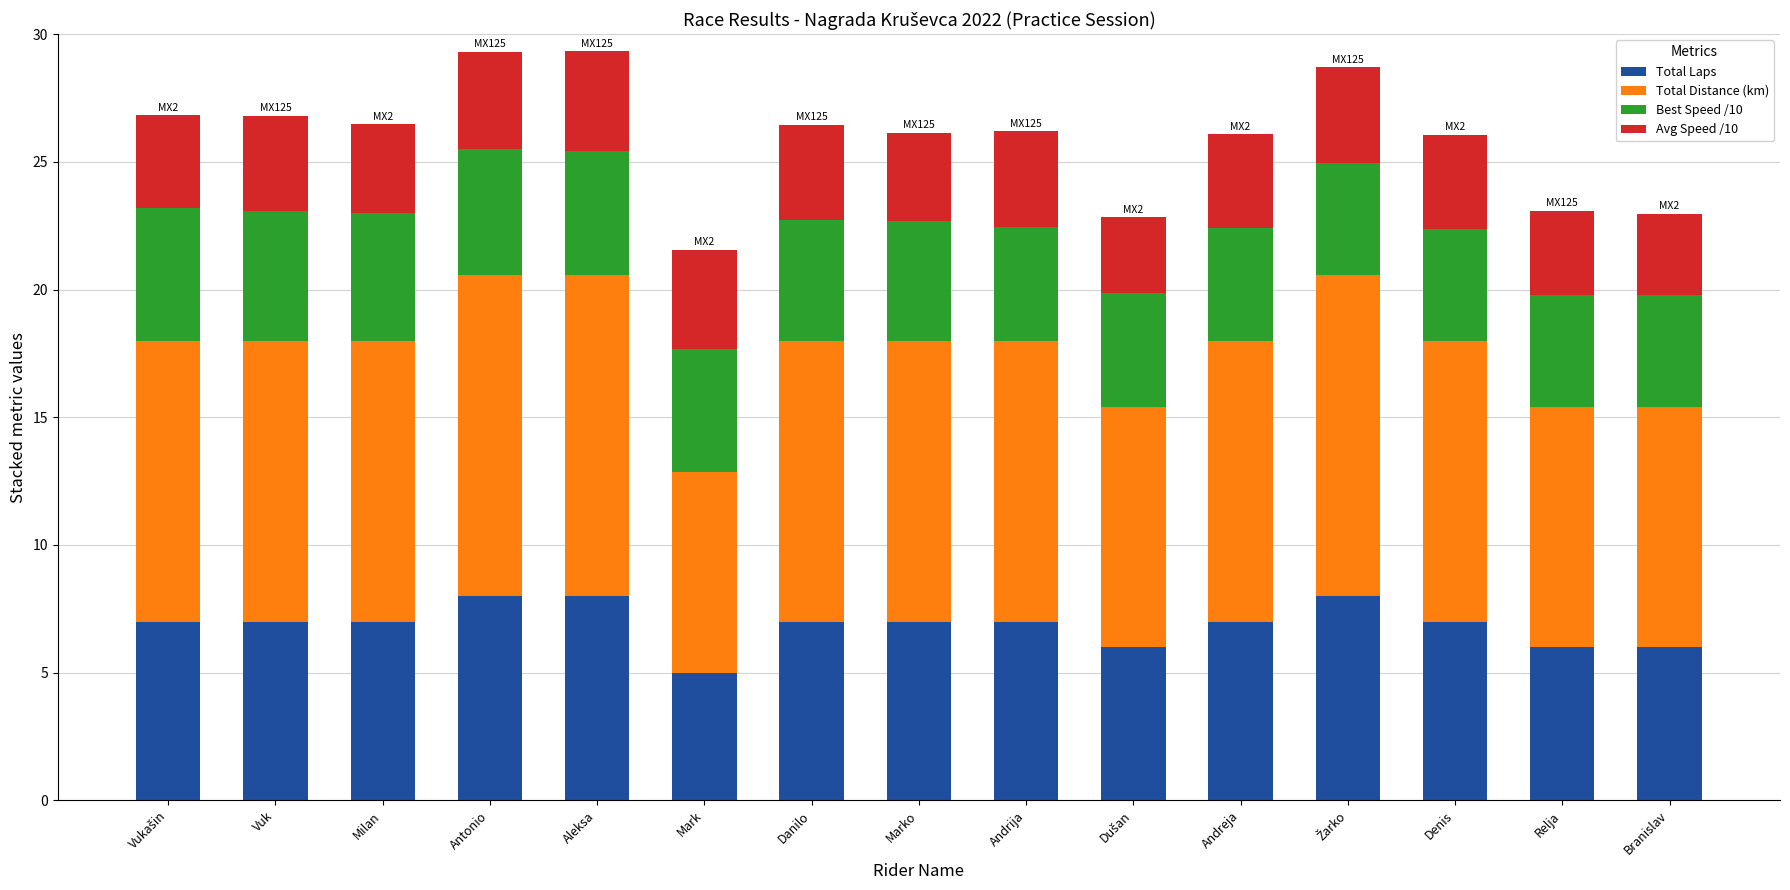

What is the lowest value of the Total Laps series?

5.0